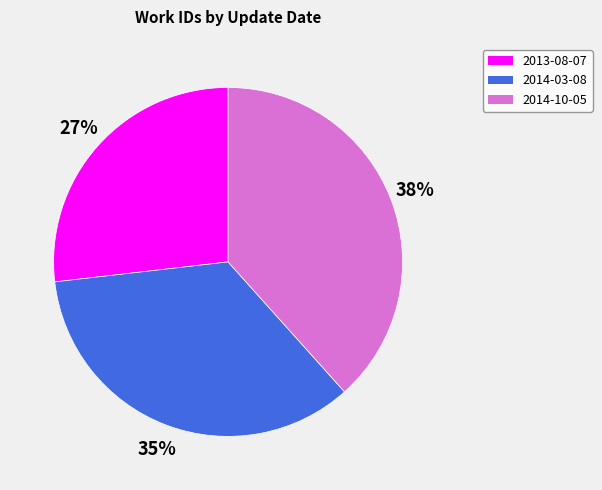

Do 2014-10-05 and 2013-08-07 together represent more than half of the pie?

Yes